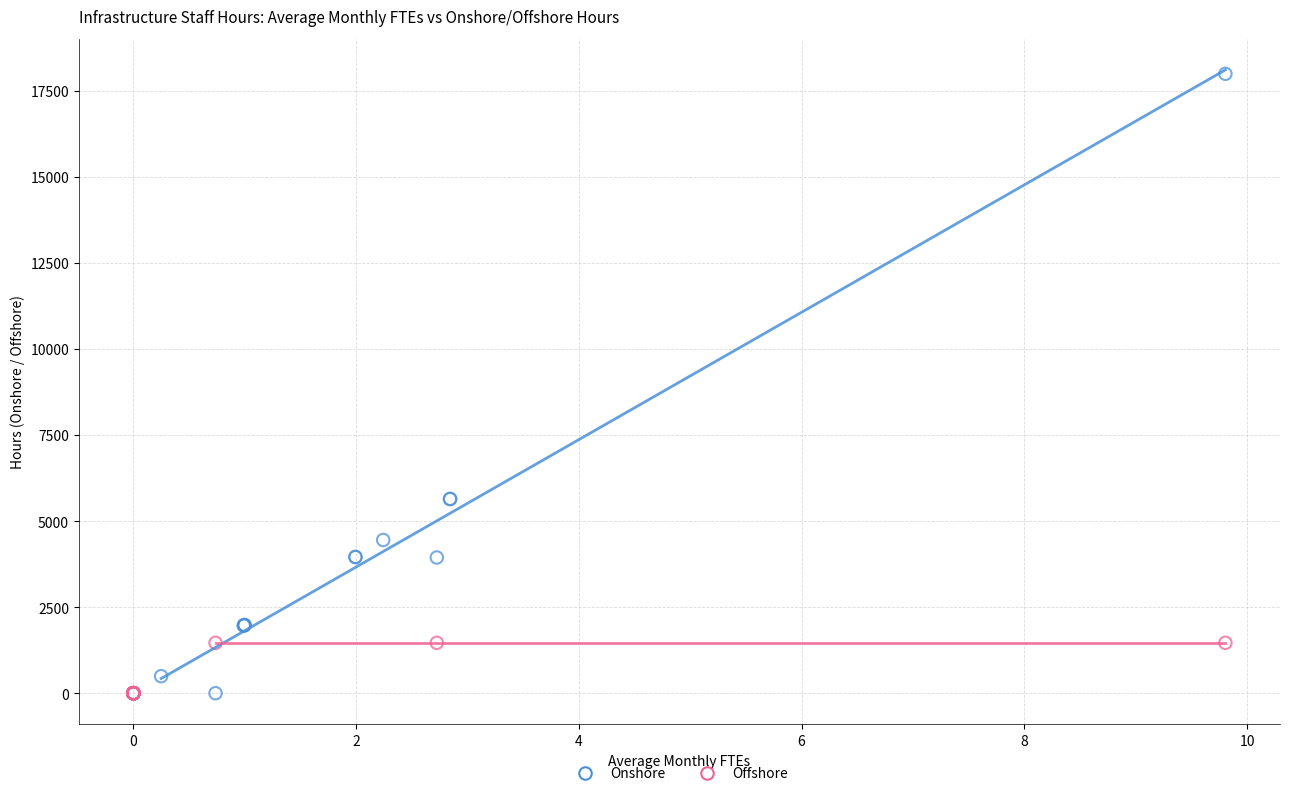

Which series contains the highest Y value?

Onshore